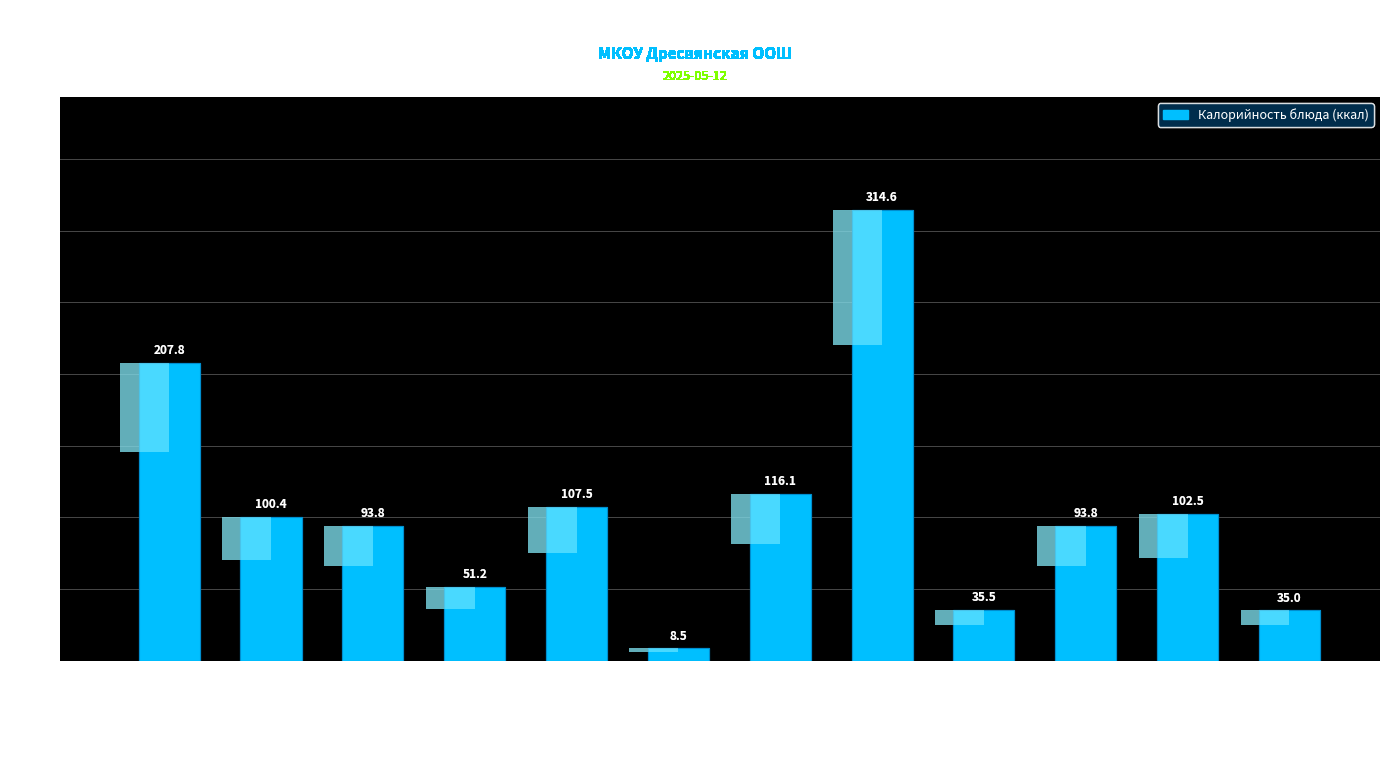

What is the smallest value displayed?

8.5